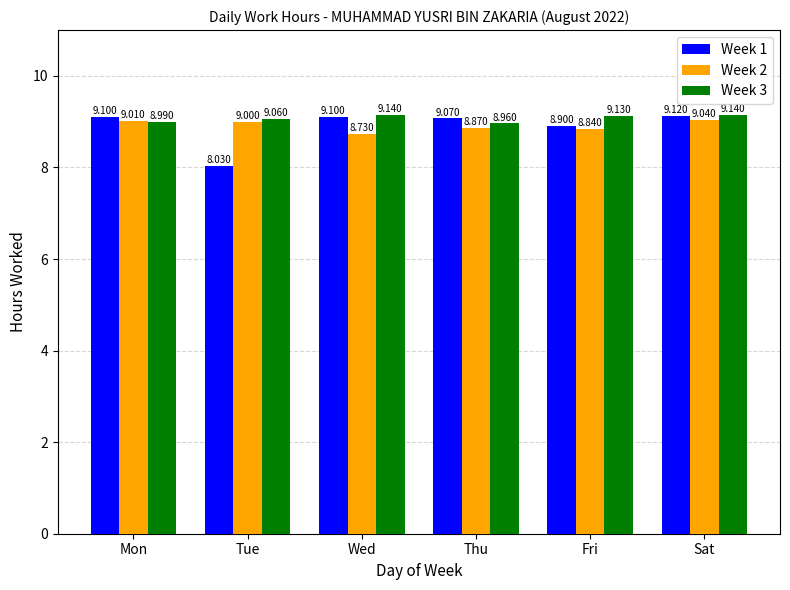

Reading left to right, extract all data points from this chart.

Week 1: Mon=9.1	Tue=8.0	Wed=9.1	Thu=9.1	Fri=8.9	Sat=9.1
Week 2: Mon=9.0	Tue=9.0	Wed=8.7	Thu=8.9	Fri=8.8	Sat=9.0
Week 3: Mon=9.0	Tue=9.1	Wed=9.1	Thu=9.0	Fri=9.1	Sat=9.1